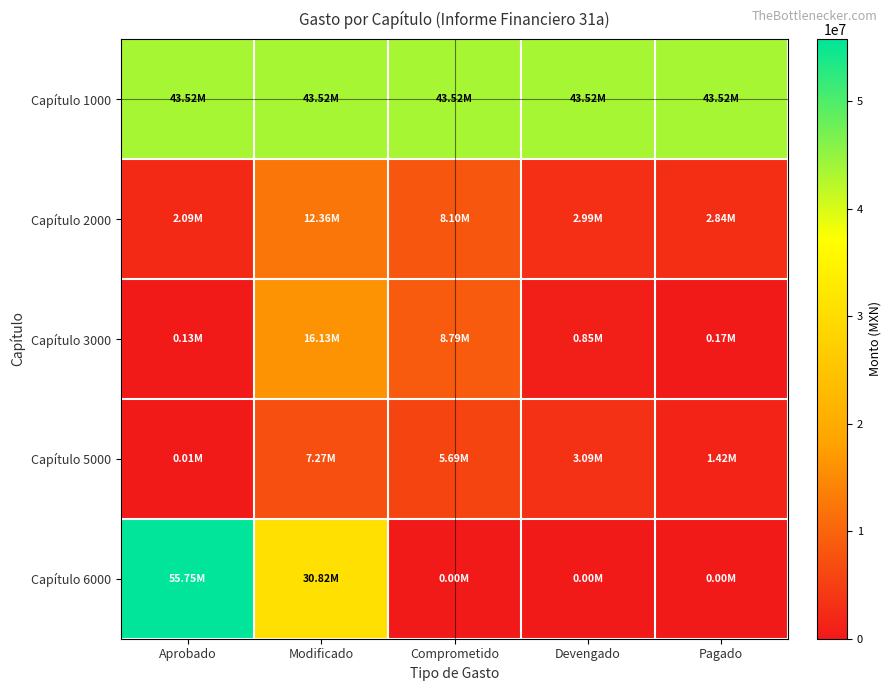

What is the spread (max minus min) of values at Modificado?

36243989.2